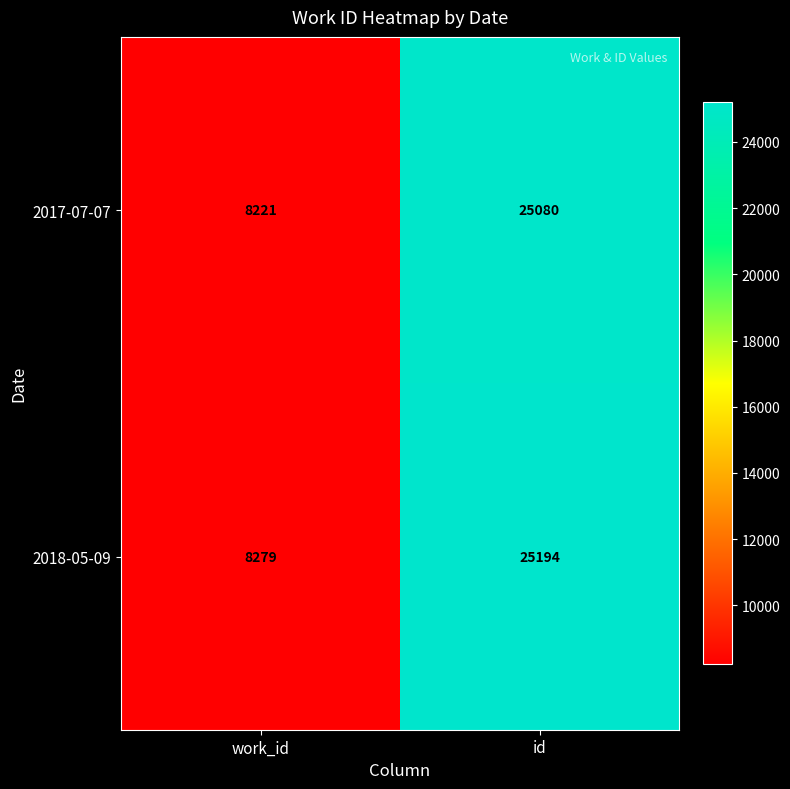

What is the difference between the maximum and minimum values in the 2017-07-07 series?

16859